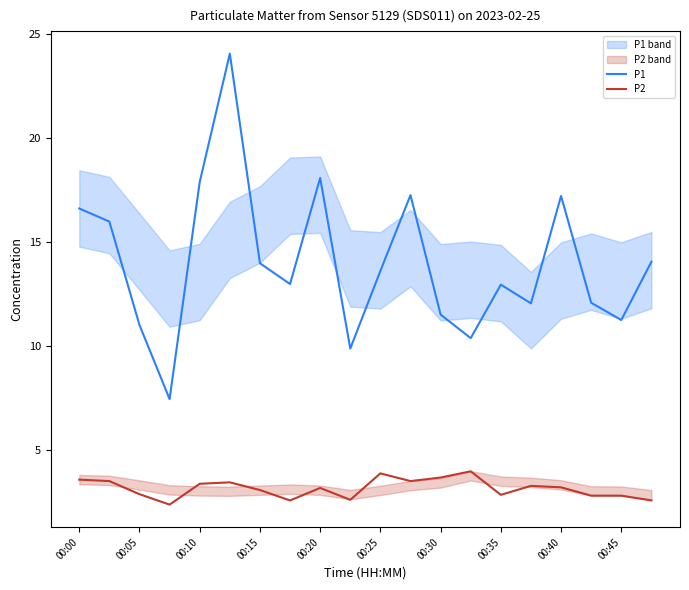

True or false: P1 and P2 intersect in this chart.

False